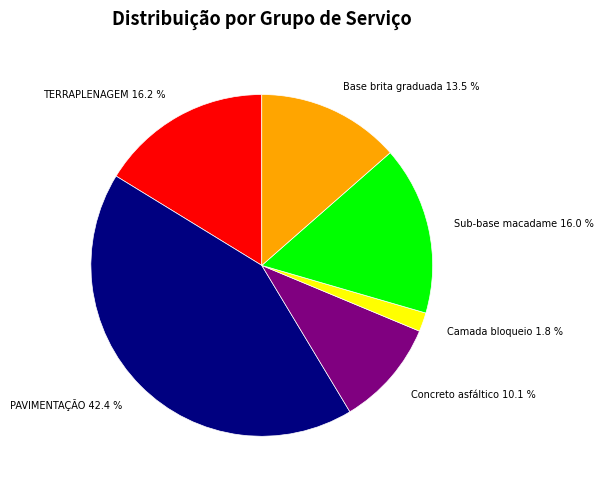

Count the number of slices in the pie.

6